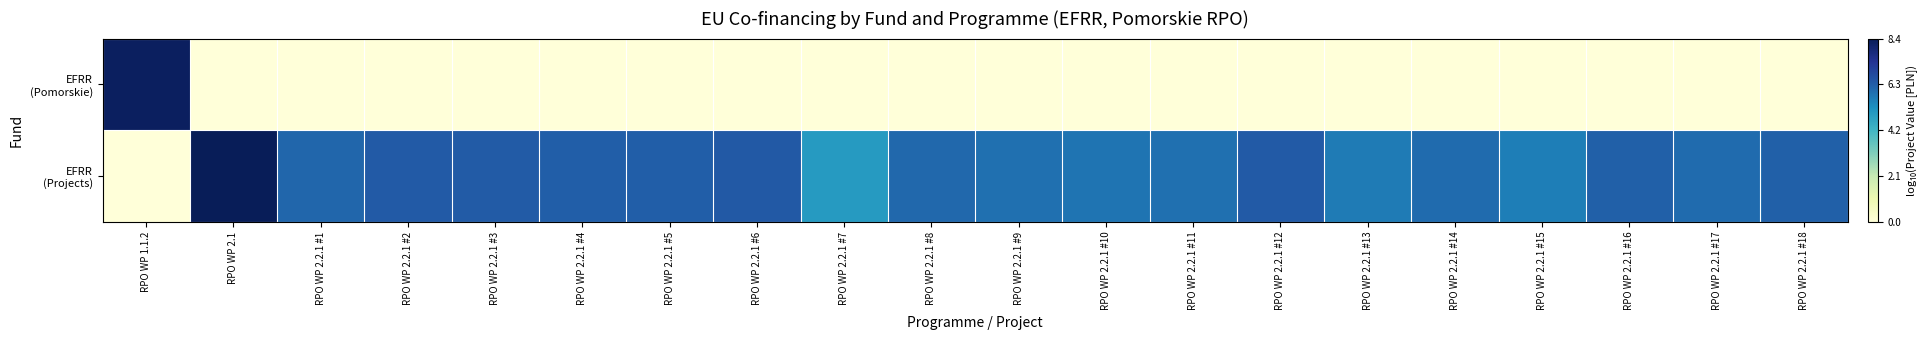

How many series are shown in this chart?

2